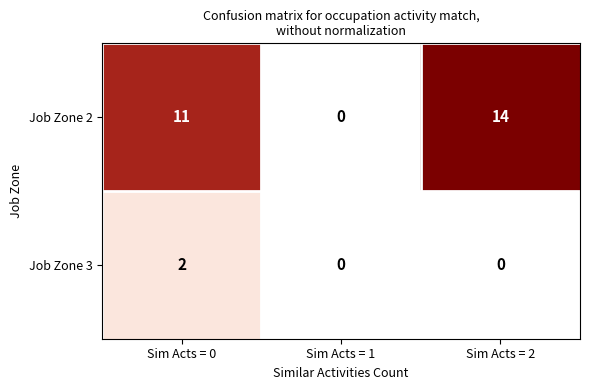

Count the number of data series in this chart.

2